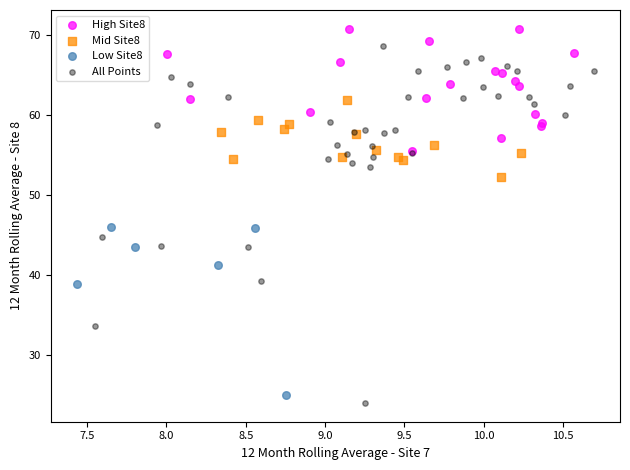

Which series contains the lowest Y value?

All Points